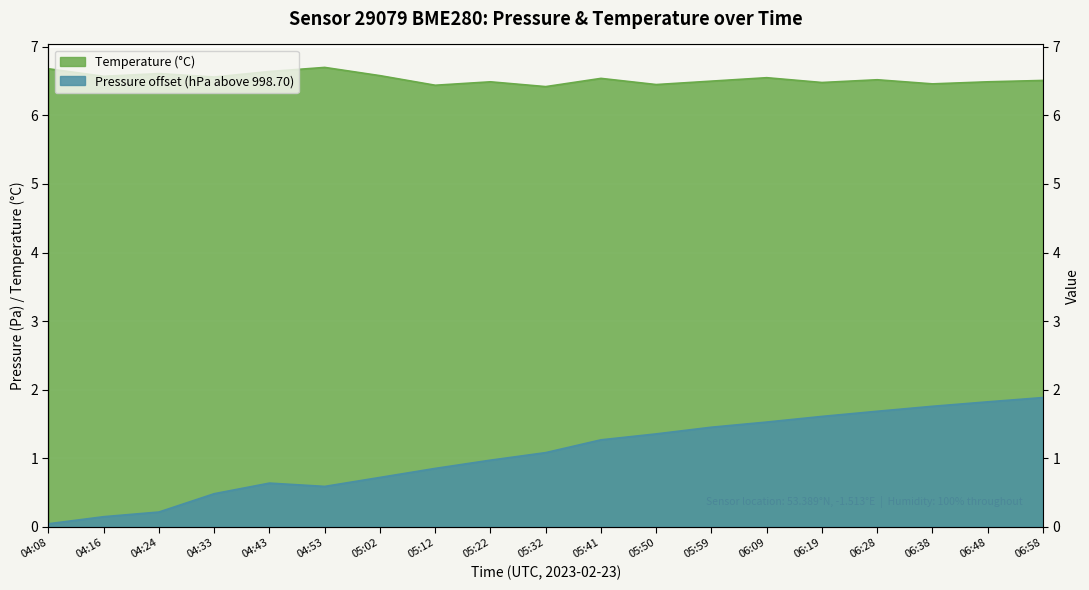

What position from the right is 05:32?

10